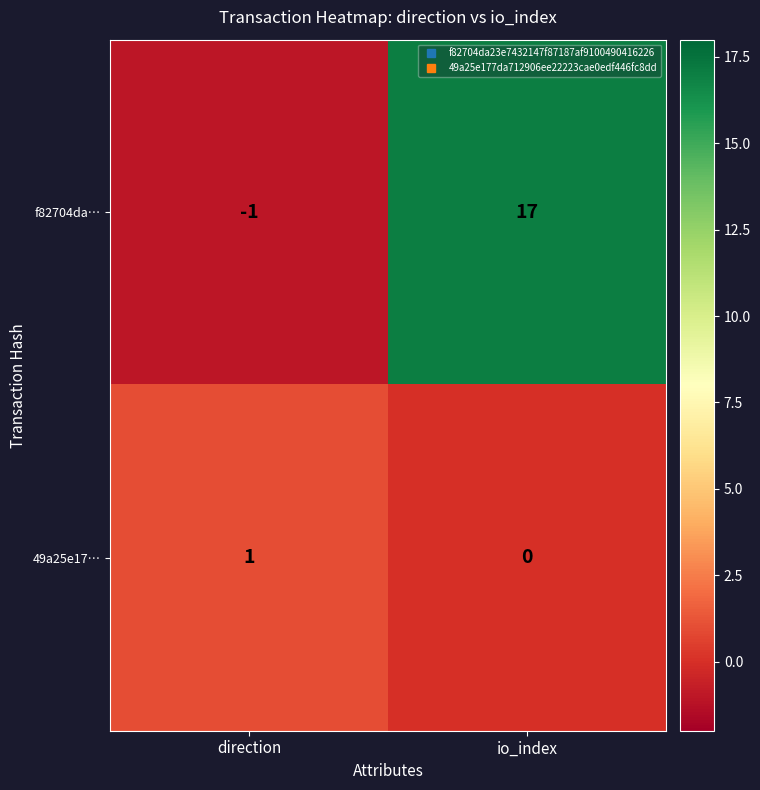

Between direction and io_index, which series saw the biggest shift?

f82704da…